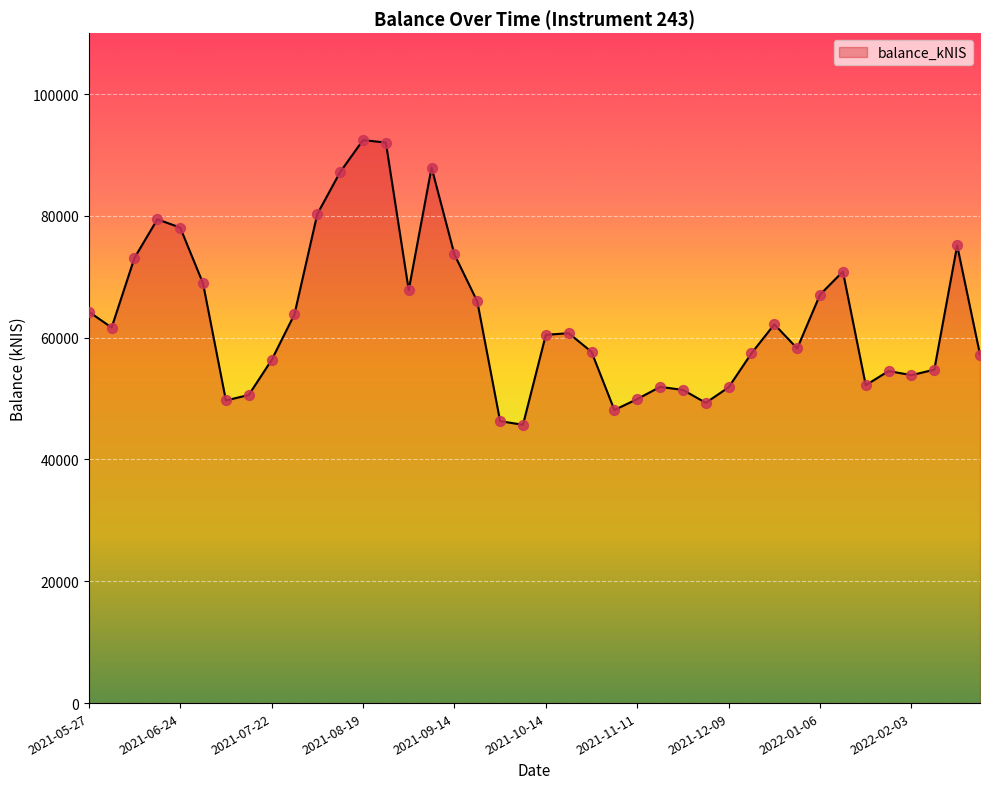

What is the maximum value shown in the chart?

92444.7